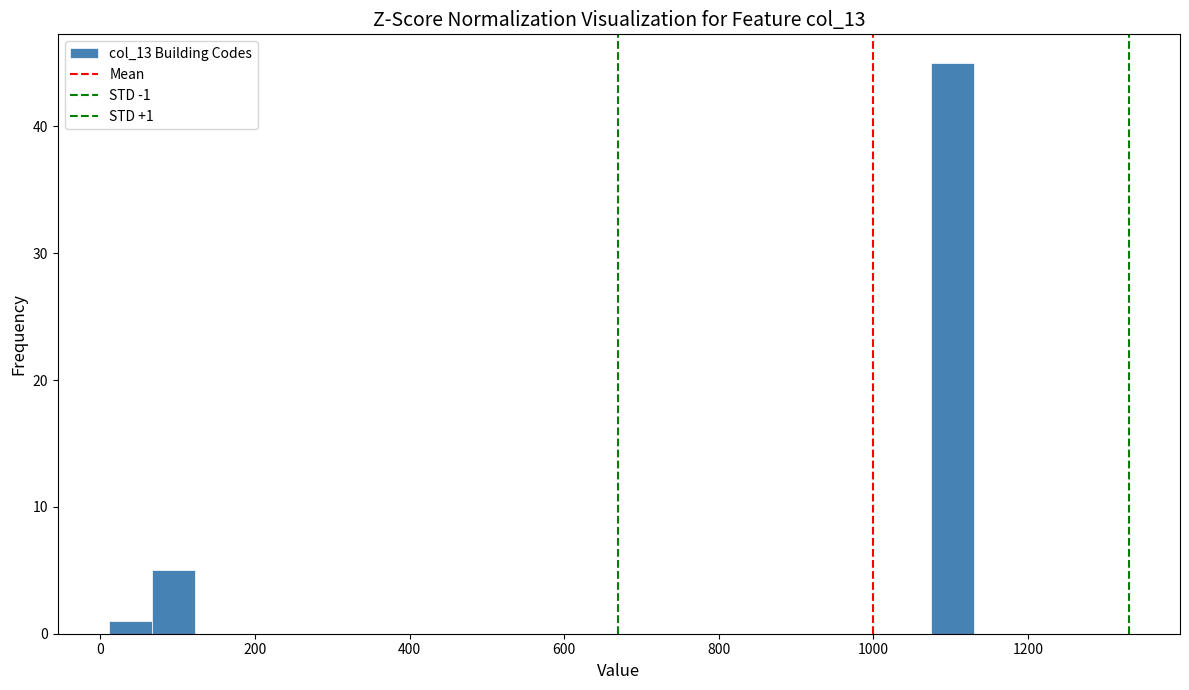

Read against the x-axis, roughly where is the centre of the tallest bar?

1100